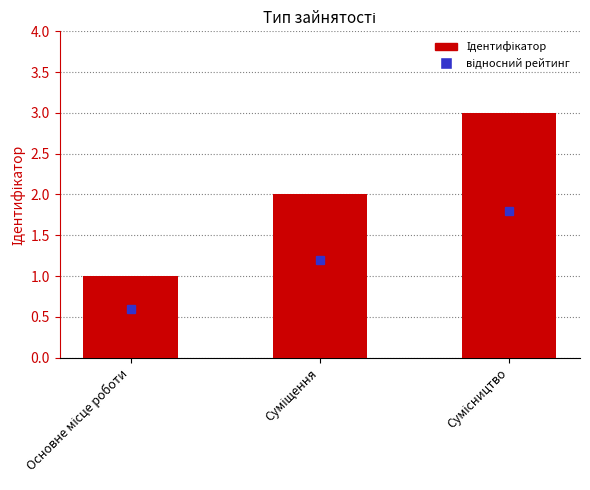

What is the average value?

2